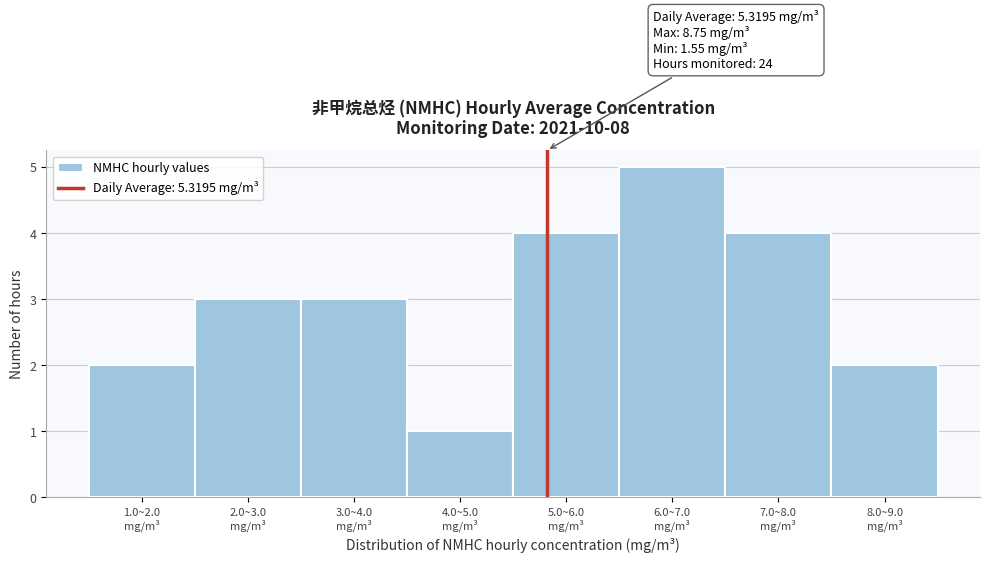

Reading left to right, list all the values displayed in this chart.

2	3	3	1	4	5	4	2